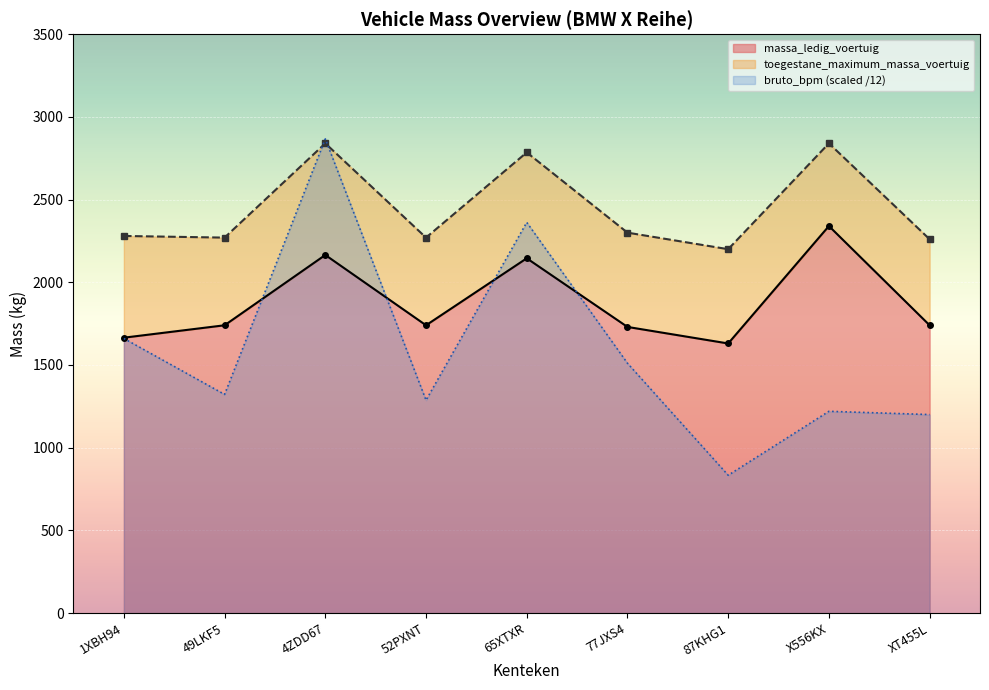

What is the difference between the highest and lowest values at 87KHG1?

570